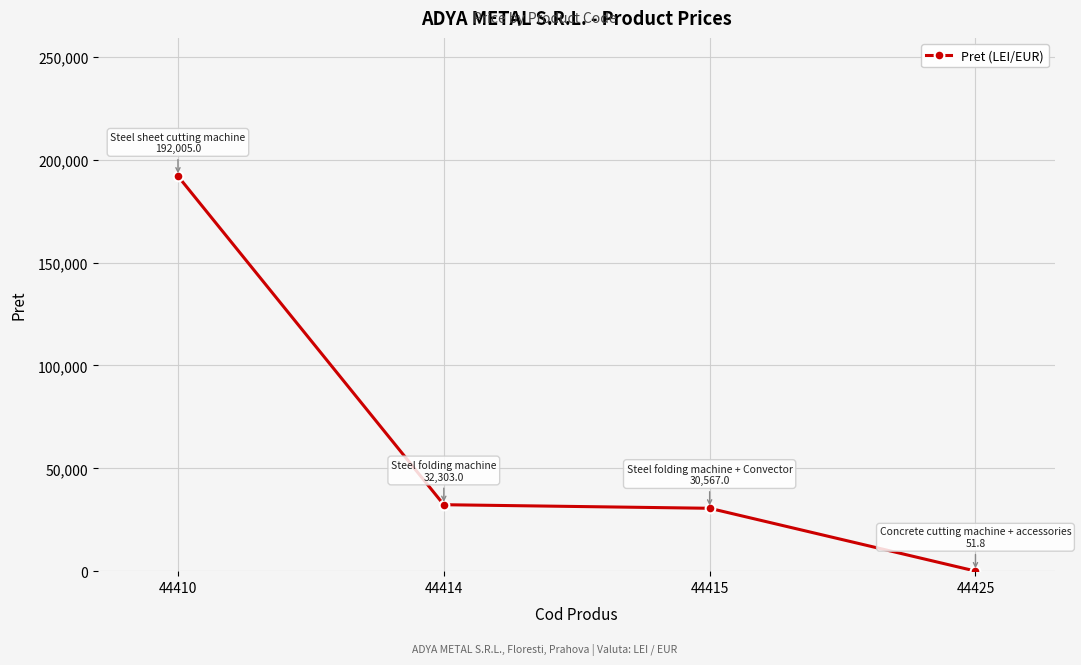

Reading left to right, extract all data points from this chart.

44410=192005.0	44414=32303.0	44415=30567.0	44425=51.8